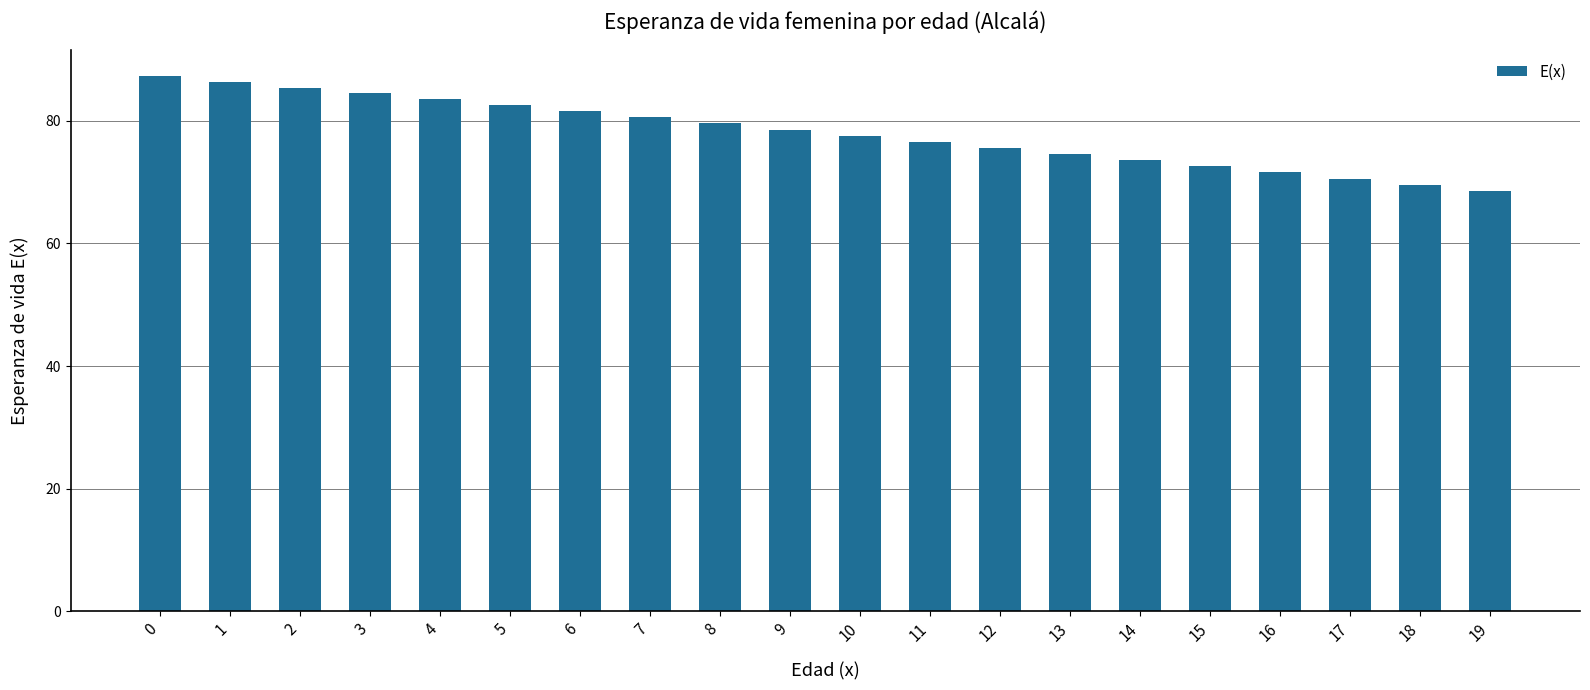

How many data points are less than 78?

10